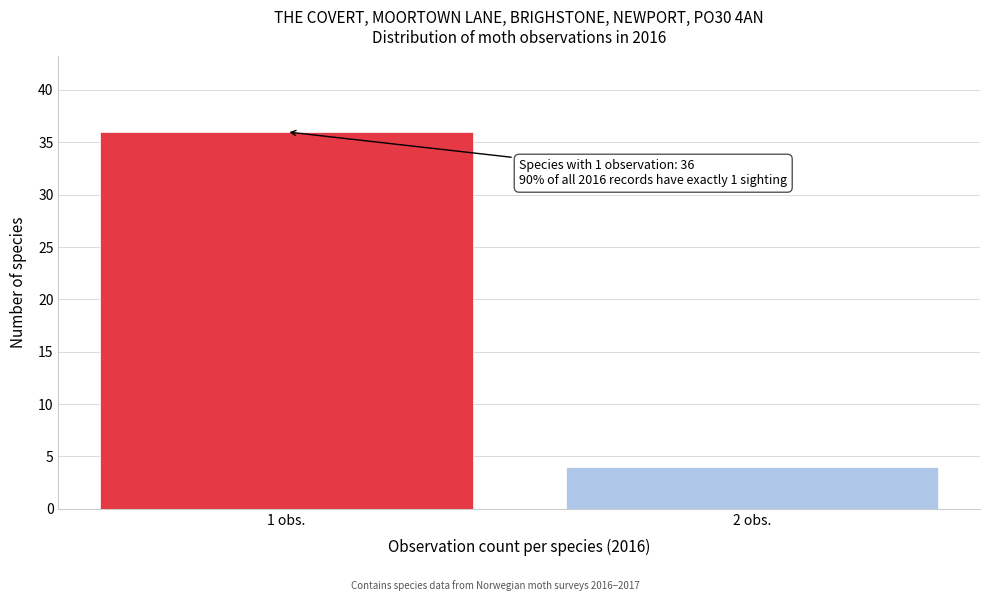

Reading left to right, what are all the values shown in this chart?

1 obs.=36	2 obs.=4